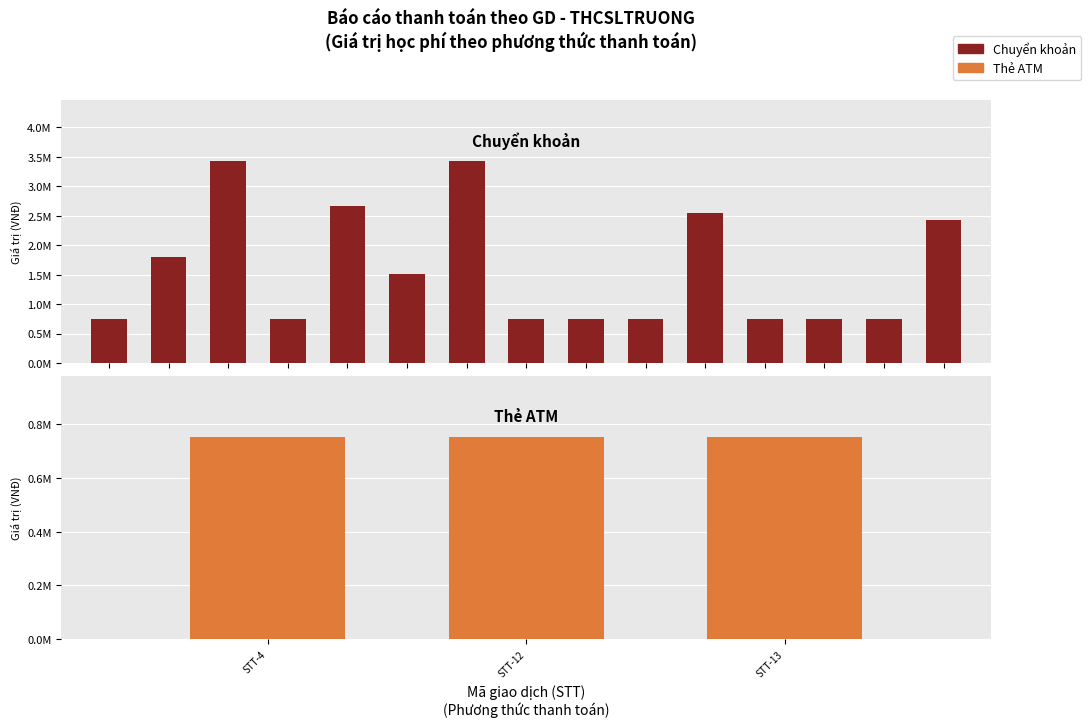

What is the ratio of the value at 8 to the value at 9?

1.0